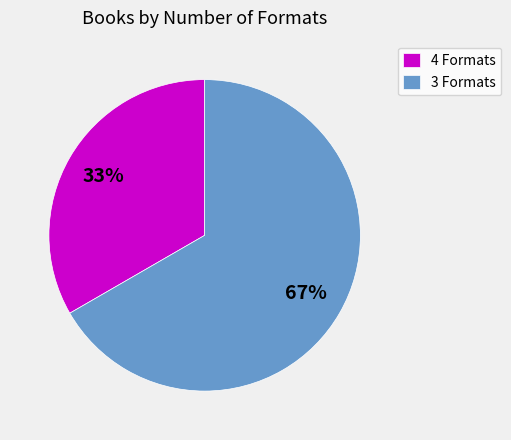

What is the smallest slice in the pie chart?

4 Formats